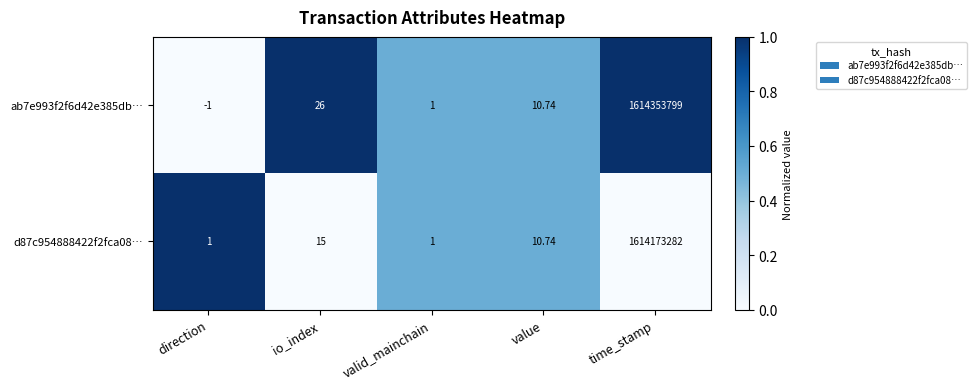

Rank the categories by ab7e993f2f6d42e385db… value from lowest to highest.

direction, valid_mainchain, value, io_index, time_stamp